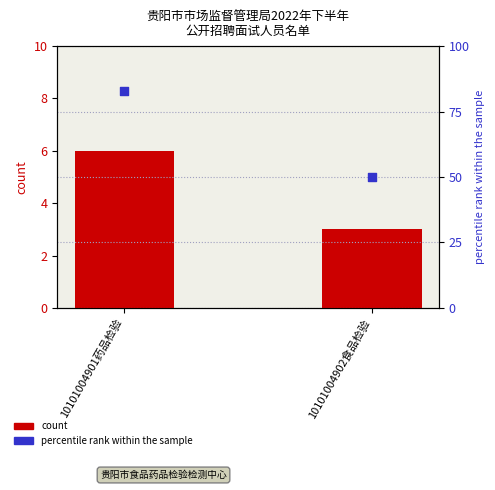

What is the total value across all series at 10101004902食品检验?

53